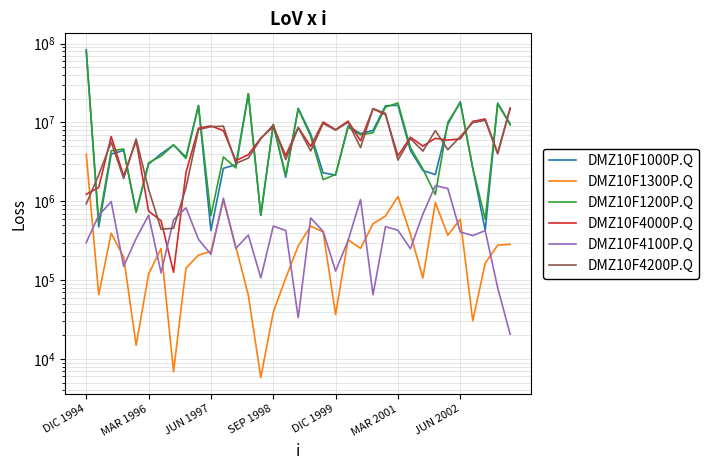

Between DIC 1999 and 12, which series saw the biggest shift?

DMZ10F4200P.Q